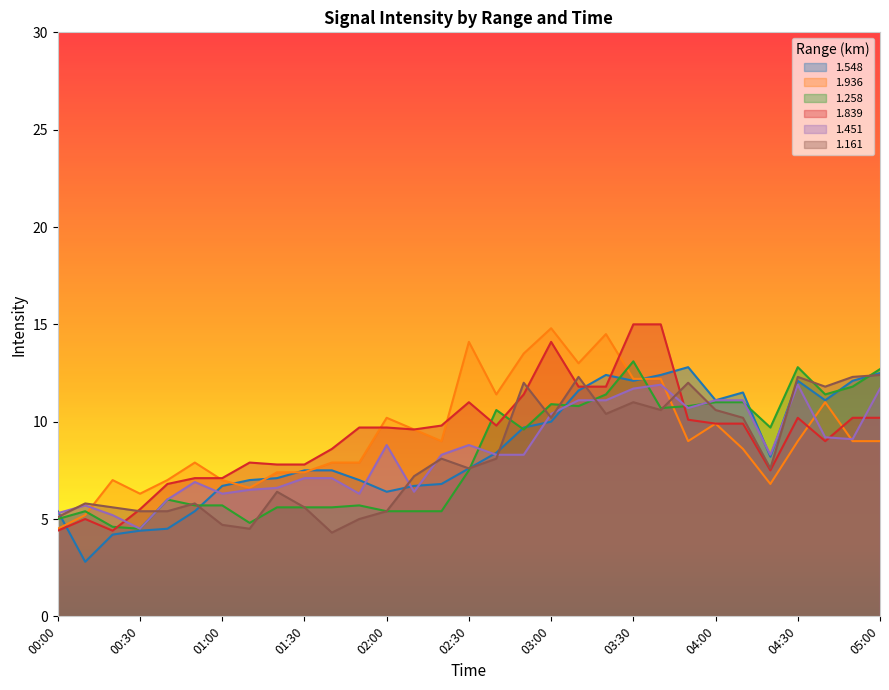

What is the total value across all series at 03:00?

70.4